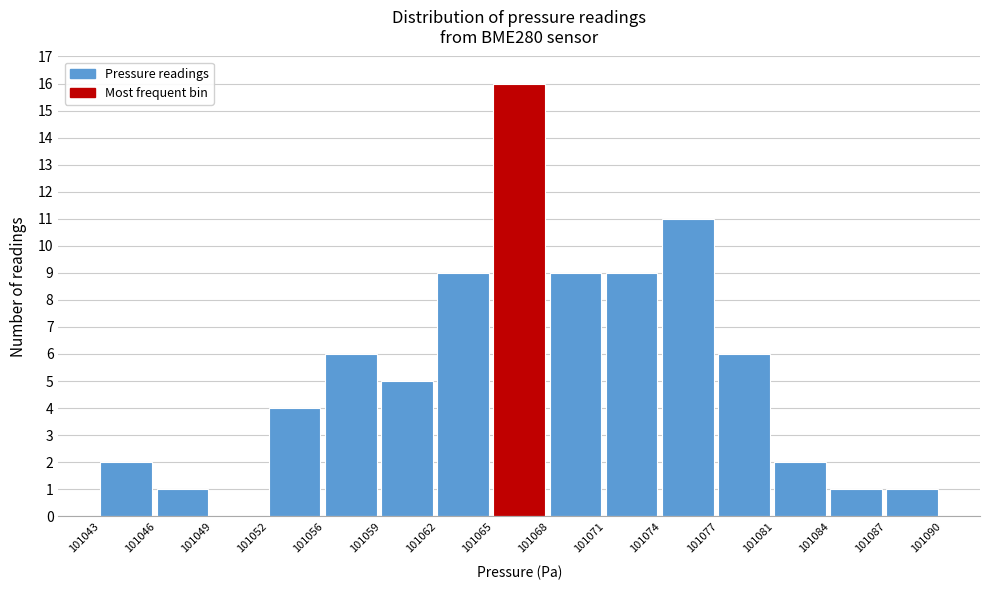

Which range on the x-axis has the tallest bar?

101065 to 101068